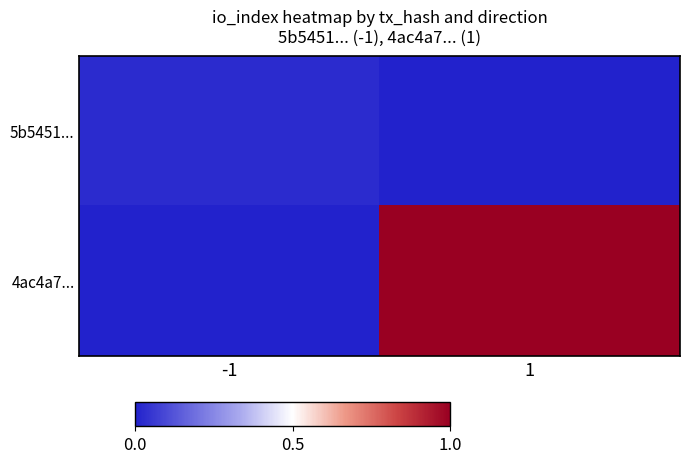

At -1, list the series in order from largest to smallest.

5b5451..., 4ac4a7...